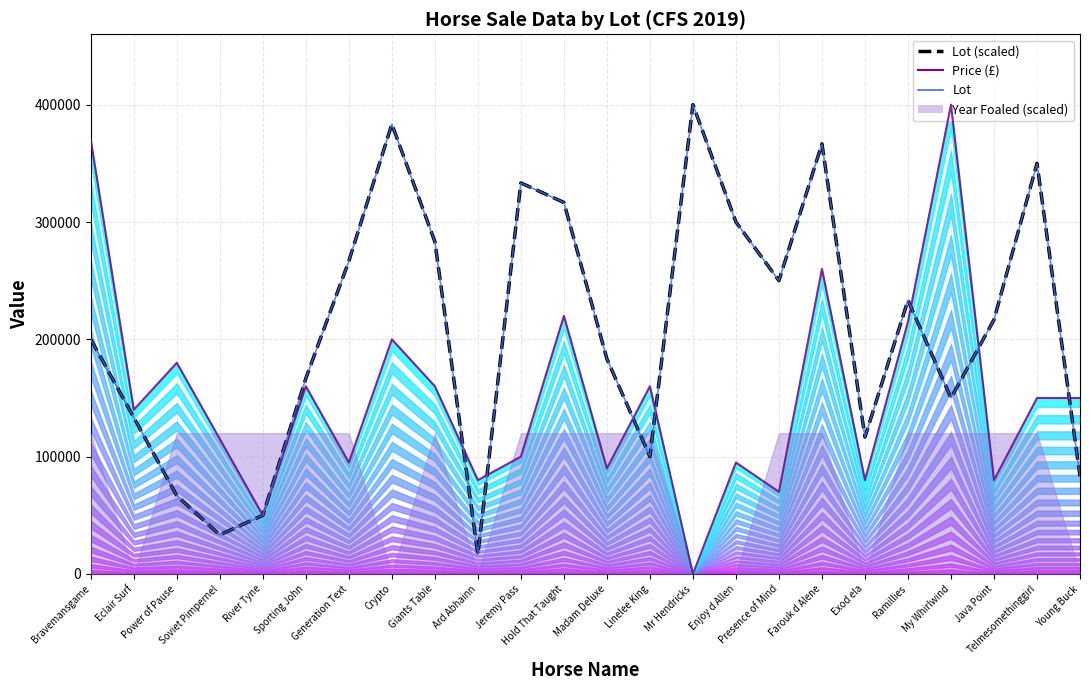

List the labels in order of Price (£) value, smallest first.

Mr Hendricks, River Tyne, Presence of Mind, Ard Abhainn, Exod ela, Java Point, Madam Deluxe, Generation Text, Enjoy d Allen, Jeremy Pass, Soviet Pimpernel, Eclair Surf, Telmesomethinggirl, Young Buck, Sporting John, Giants Table, Linelee King, Power of Pause, Crypto, Ramillies, Hold That Taught, Farouk d Alene, Bravemansgame, My Whirlwind